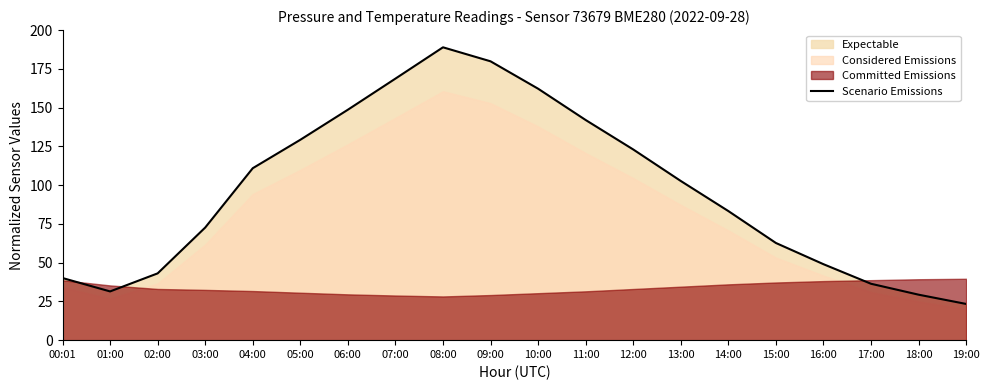

At which category does the chart reach its minimum across all series?

19:00